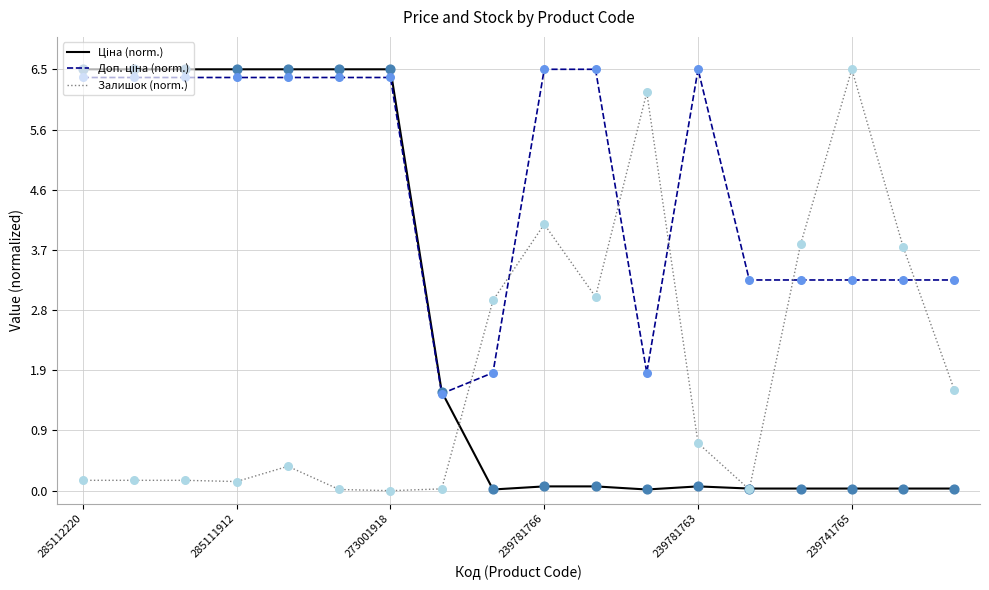

What is the maximum value shown in the chart?

6.5